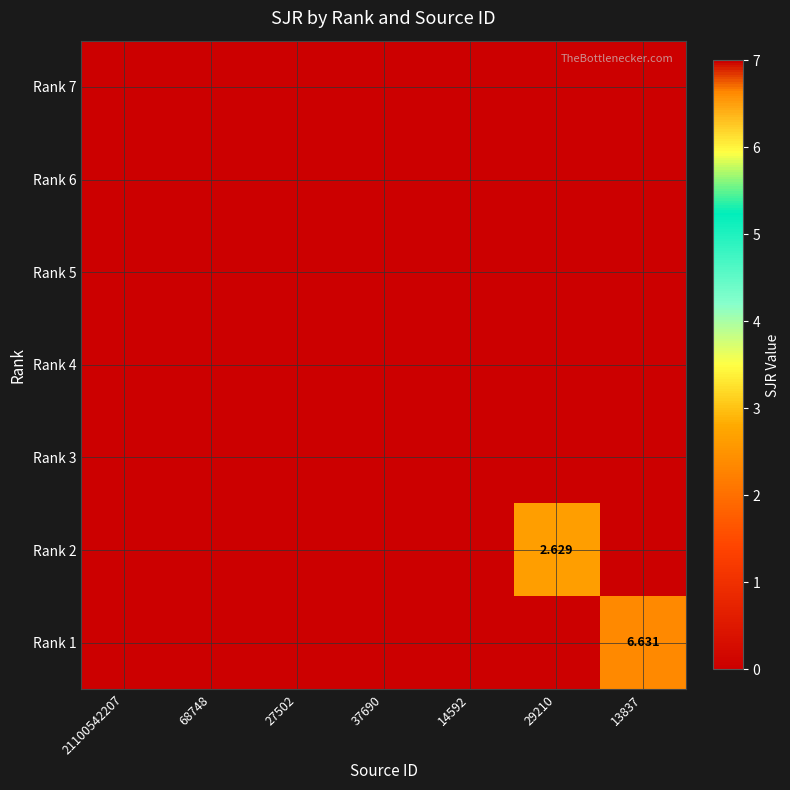

At how many categories does at least one series exceed 1?

2